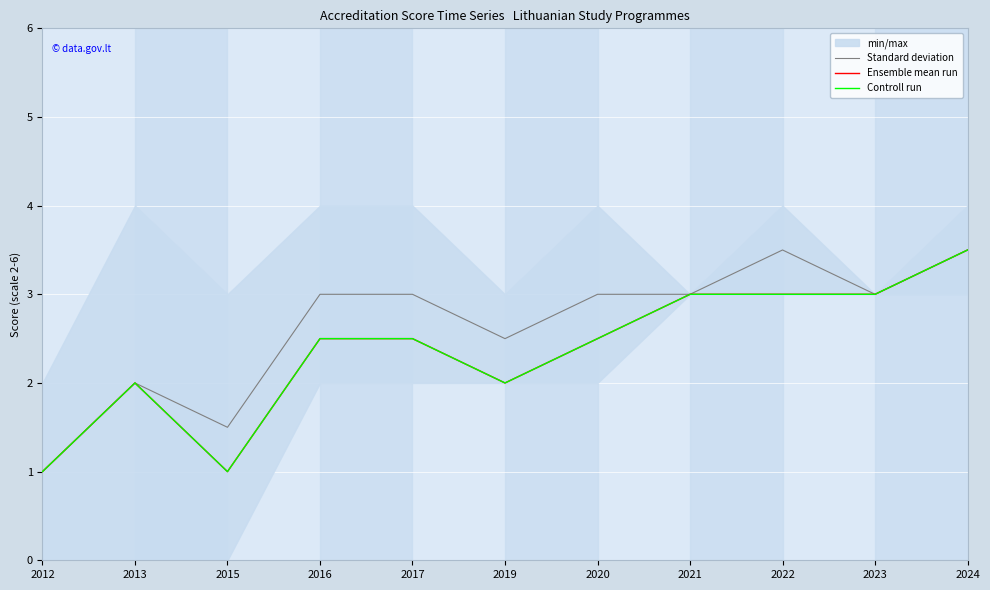

What is the greatest value displayed?

3.5